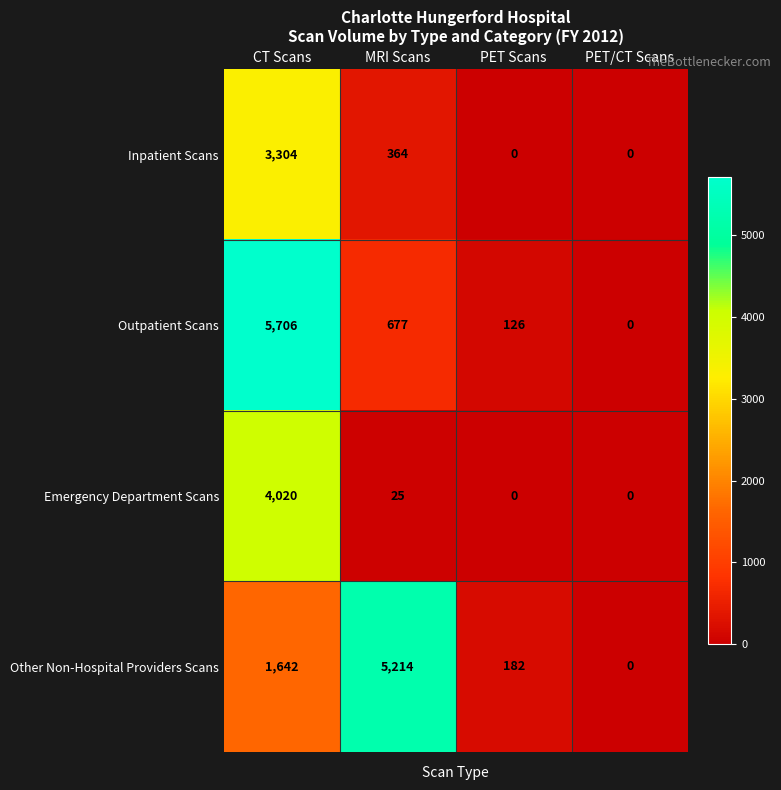

At which label does Emergency Department Scans first exceed 25?

CT Scans